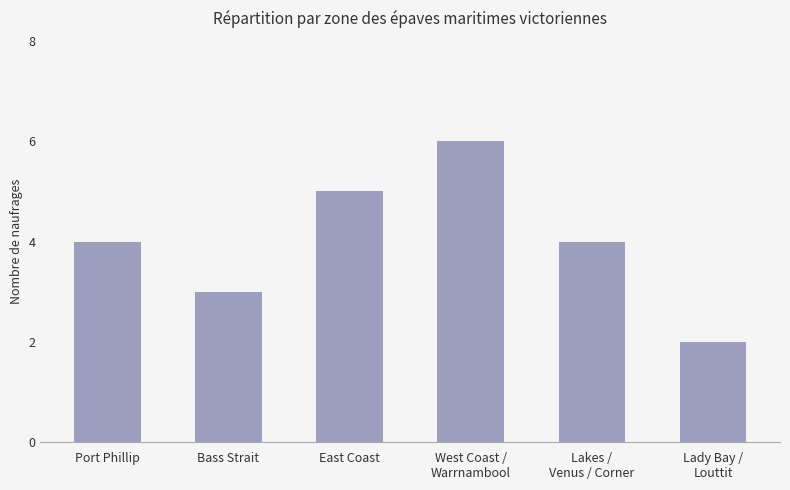

Reading left to right, what are all the values shown in this chart?

4	3	5	6	4	2